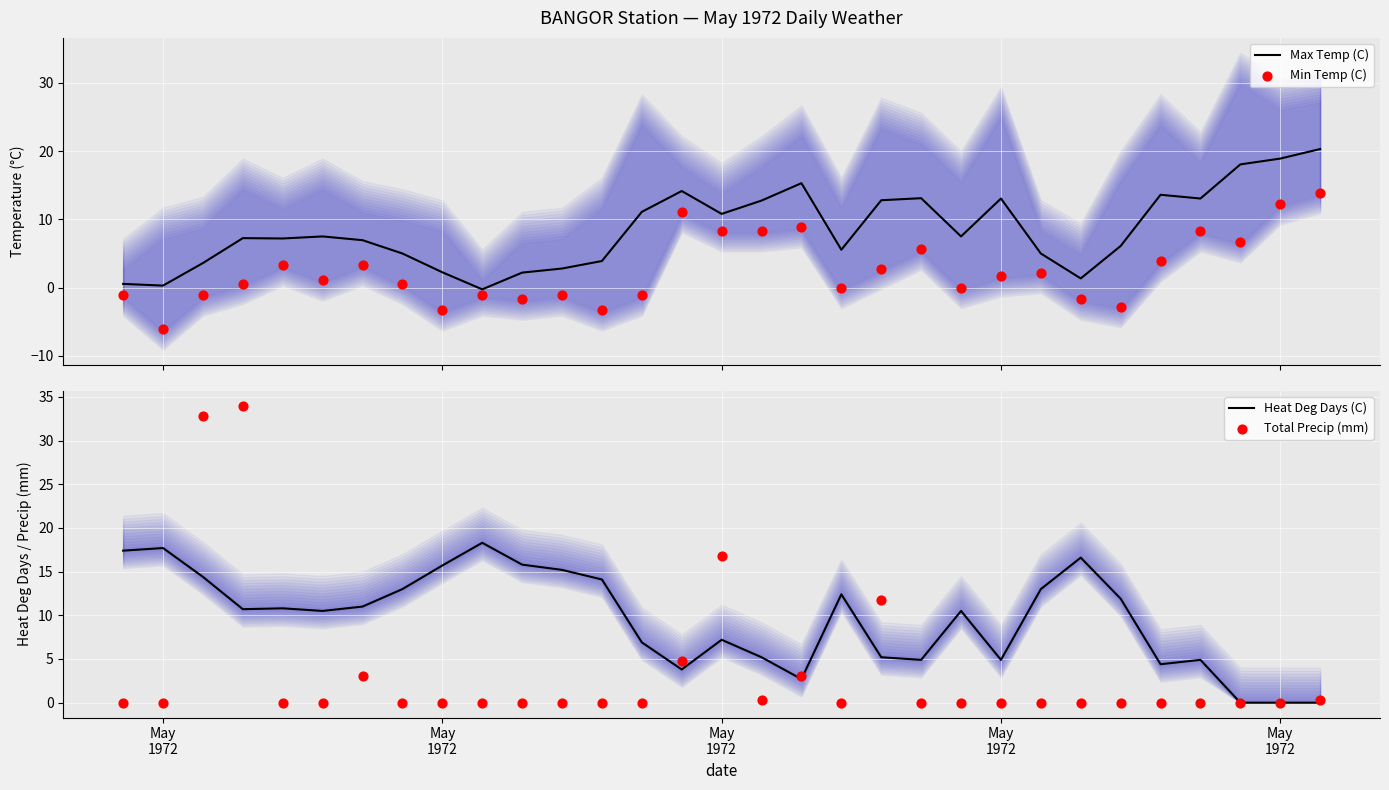

What are all the series names shown in the legend?

Max Temp (C), Min Temp (C), Heat Deg Days (C), Total Precip (mm)